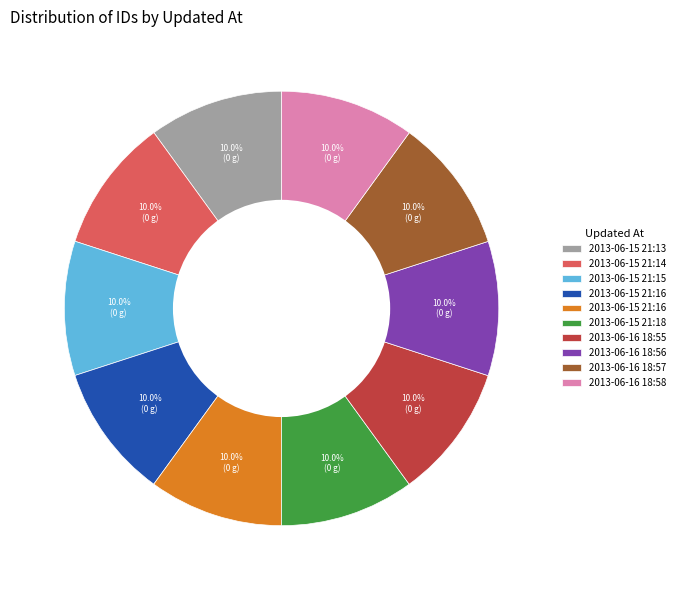

Is there a majority slice in this chart?

No